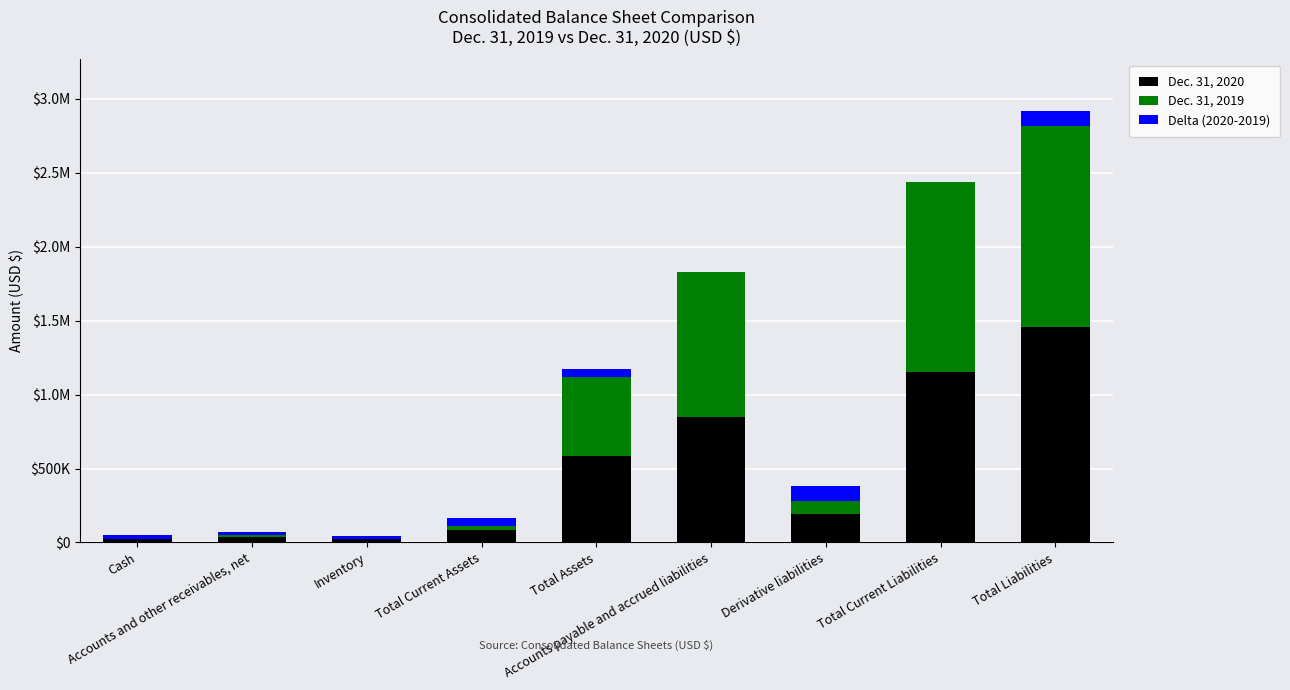

What are all the series names shown in the legend?

Dec. 31, 2020, Dec. 31, 2019, Delta (2020-2019)